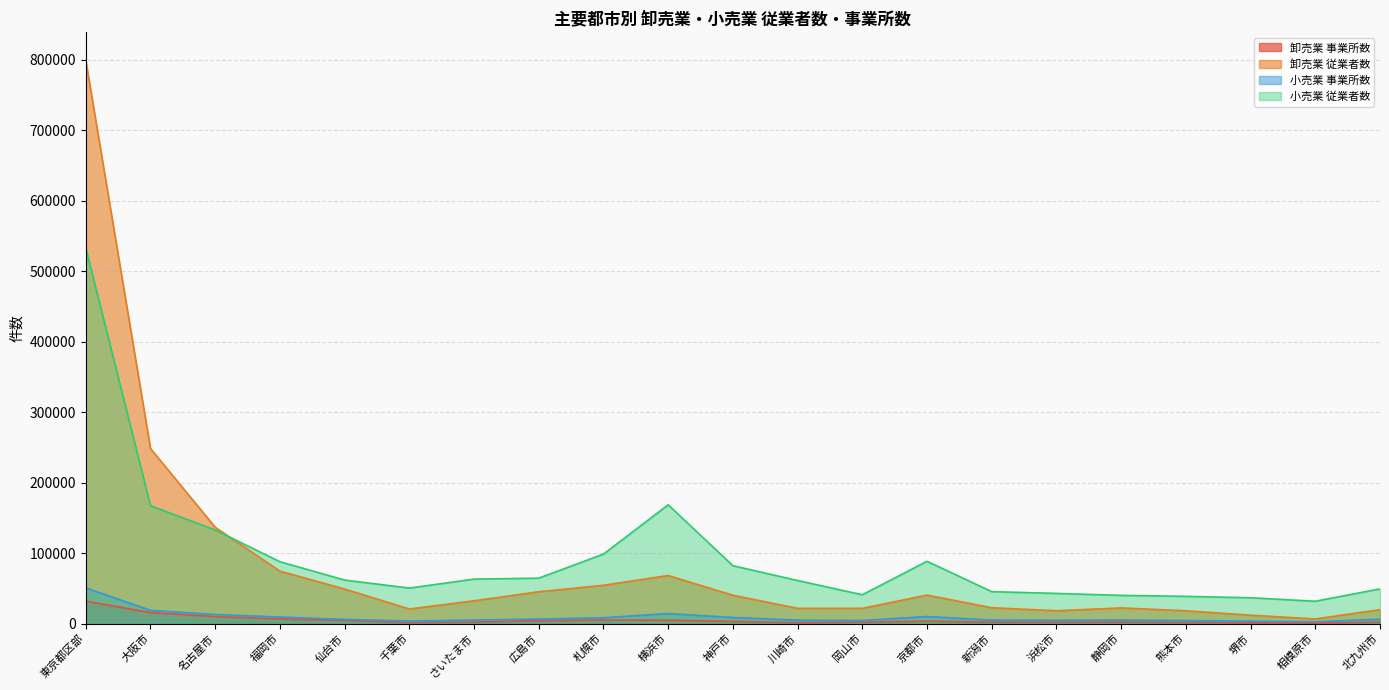

Where is the first local minimum for 卸売業 従業者数?

千葉市